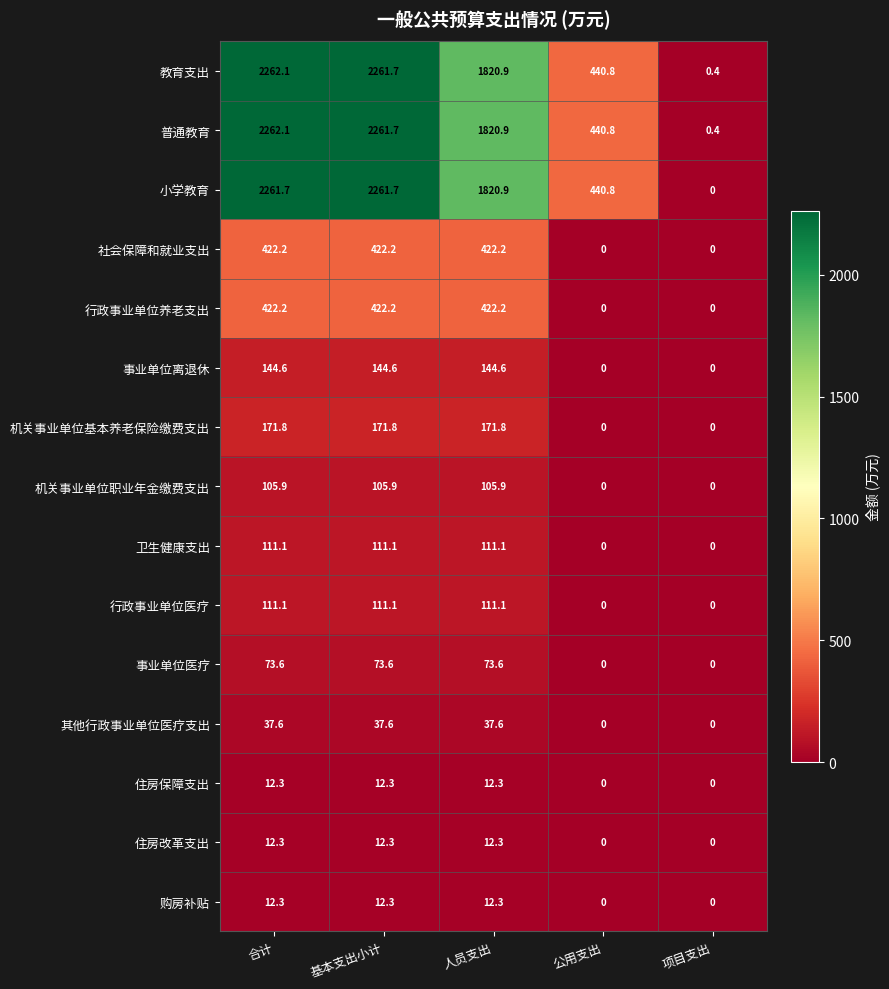

At how many categories does at least one series exceed 1713?

3